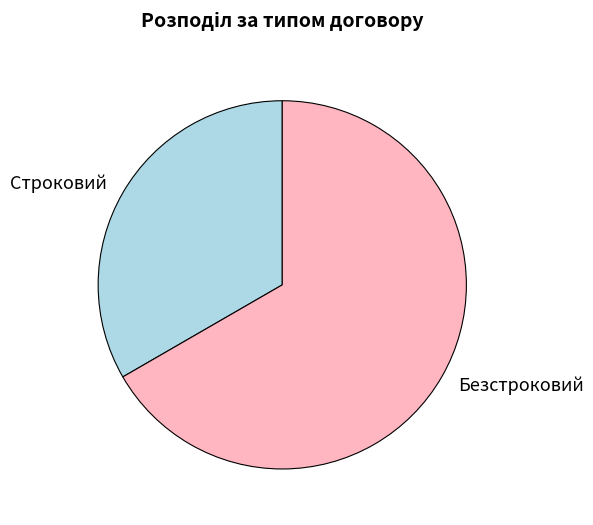

Is it true that Строковий is 44% of the pie?

False